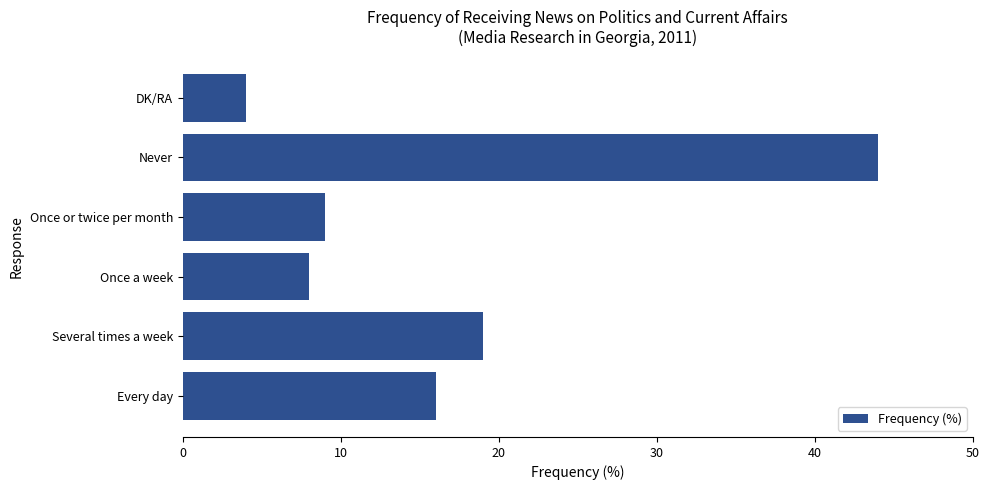

Count the number of data series in this chart.

1